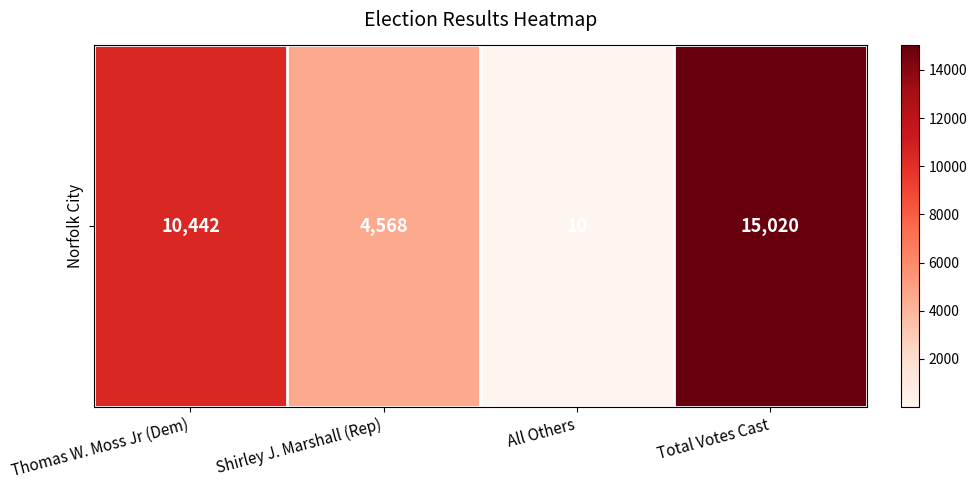

List the labels in order of value, smallest first.

All Others, Shirley J. Marshall (Rep), Thomas W. Moss Jr (Dem), Total Votes Cast